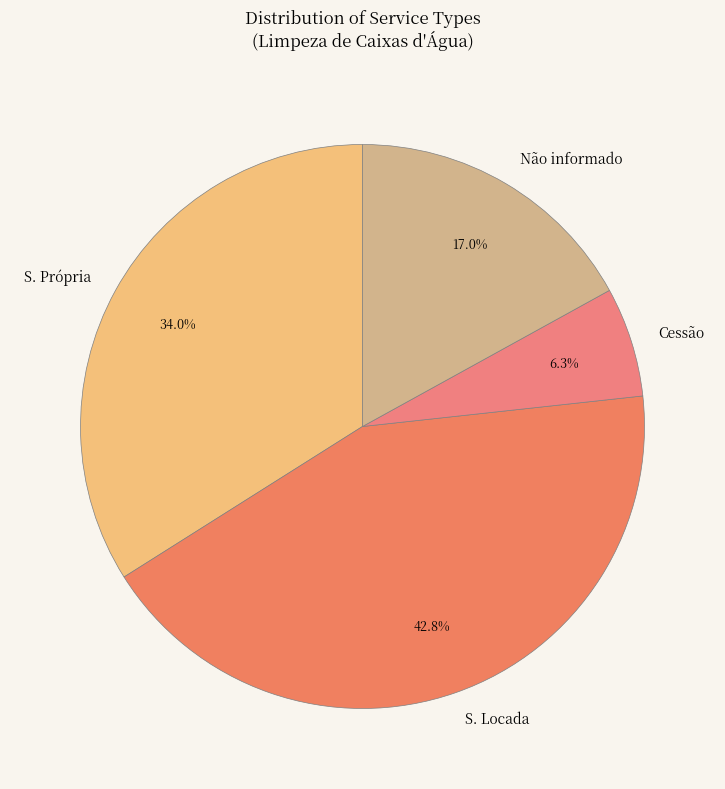

How many segments does this pie chart have?

4